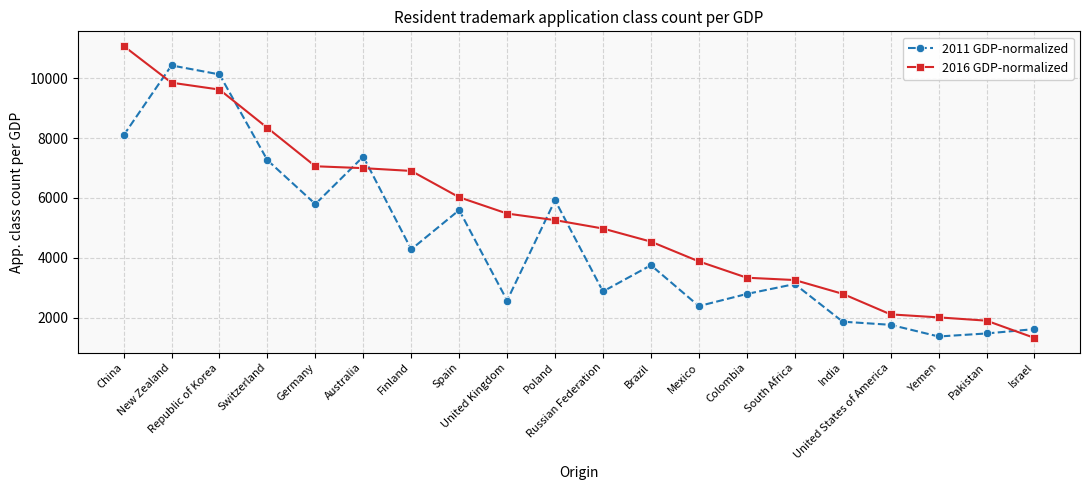

How many data points in 2016 GDP-normalized are less than 5257?

10